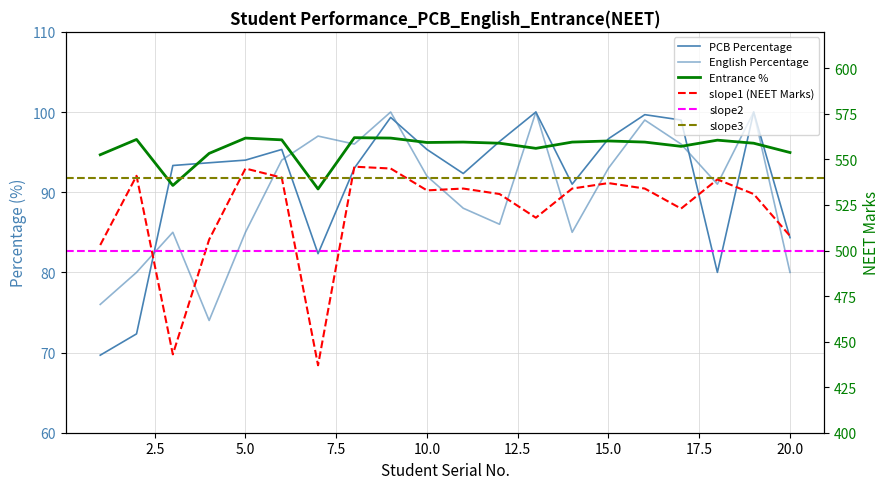

Where does the English Percentage series first go above 92?

6